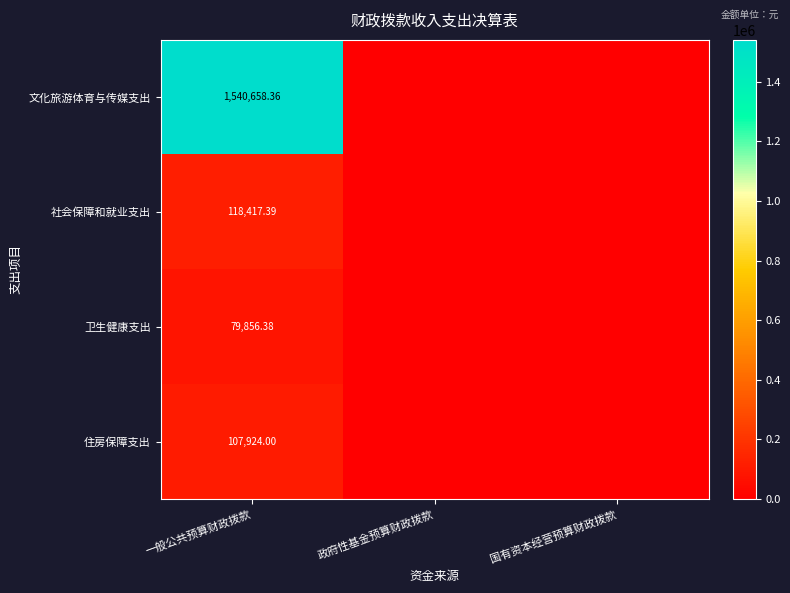

At 一般公共预算财政拨款, list the series in order from smallest to largest.

卫生健康支出, 住房保障支出, 社会保障和就业支出, 文化旅游体育与传媒支出